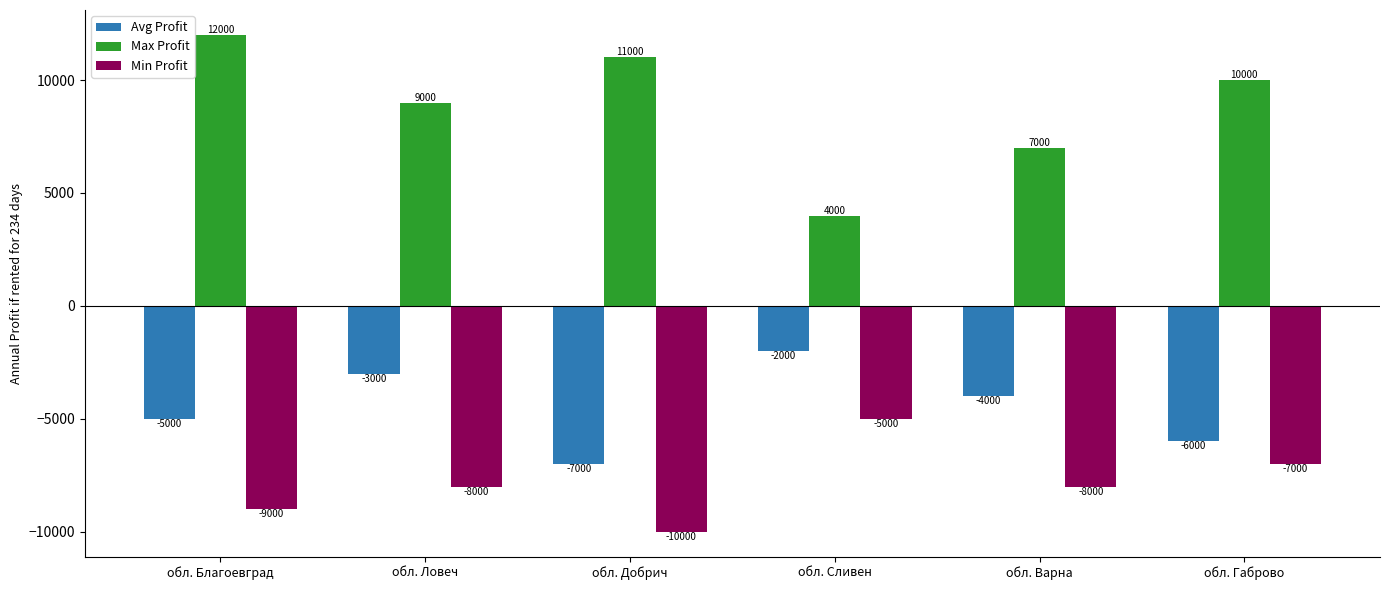

What is the total value across all series at обл. Ловеч?

-2000